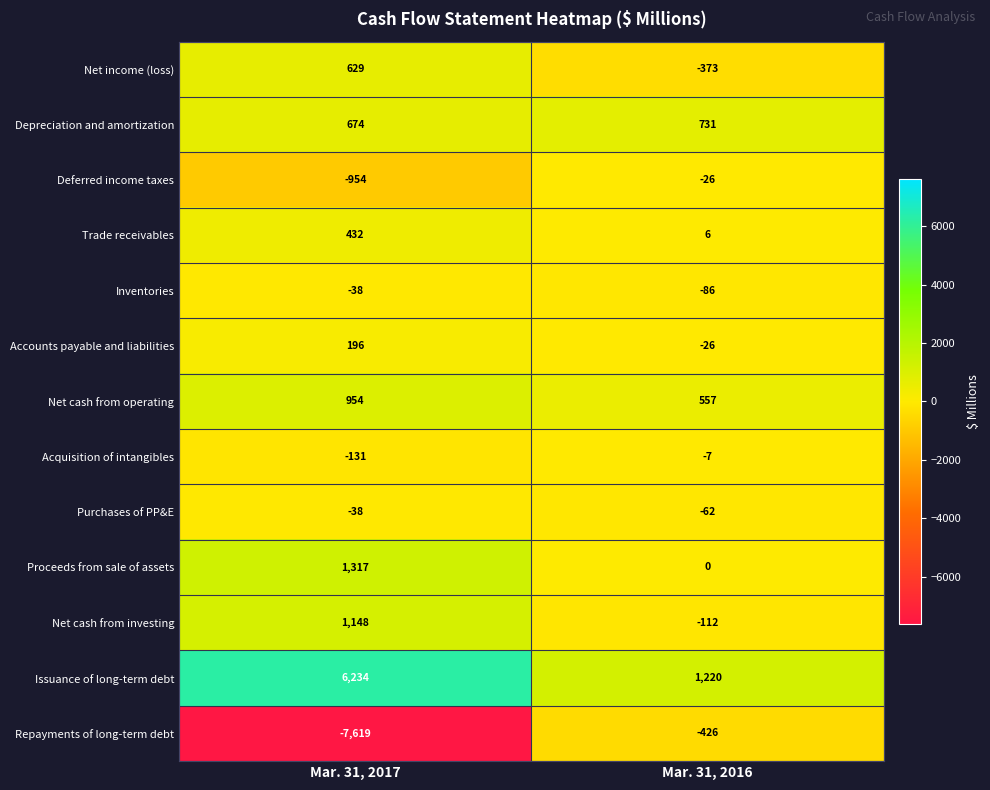

At which label does Depreciation and amortization reach its minimum?

Mar. 31, 2017